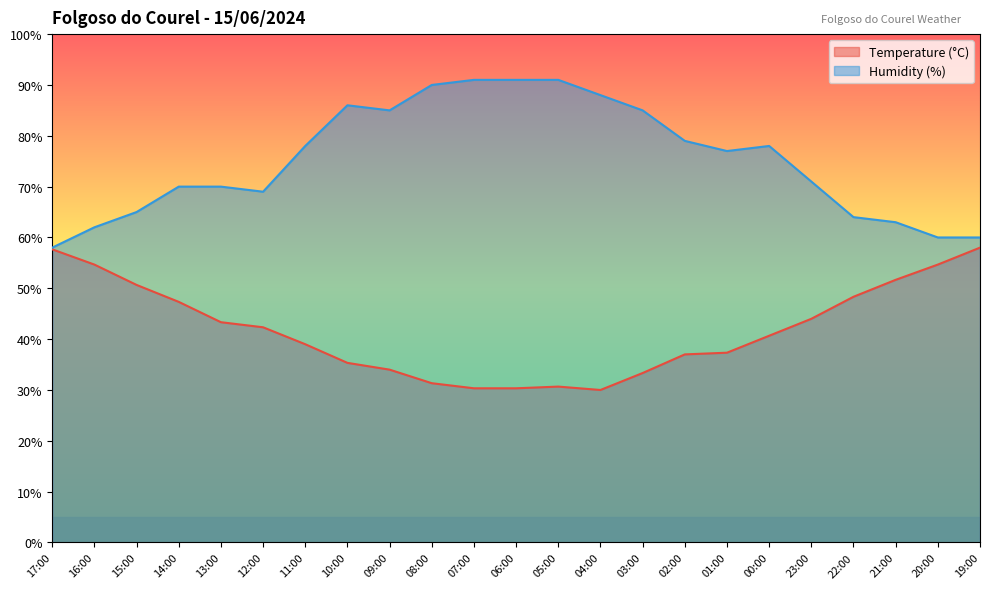

What value does the Humidity (%) series have at 09:00?

85.0